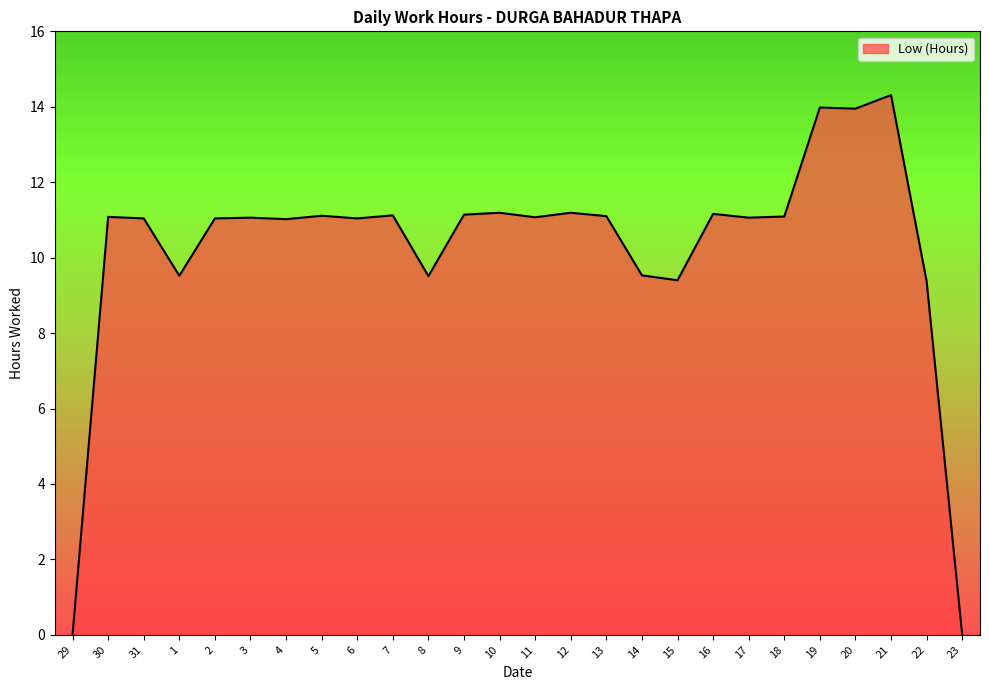

What is the sum of all values?

267.1